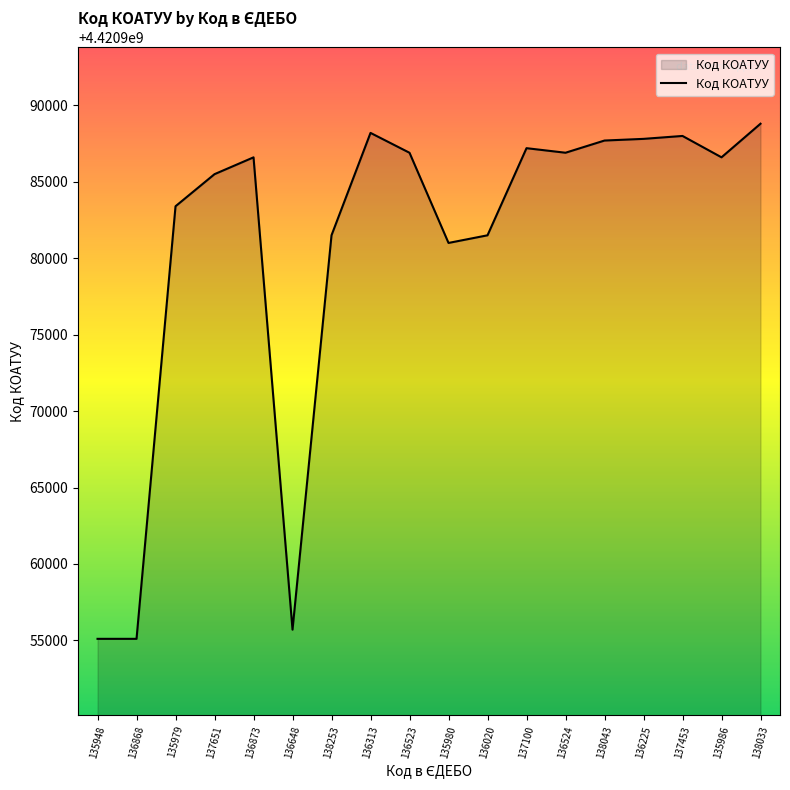

What is the difference between the values at 138033 and 136873?

2200